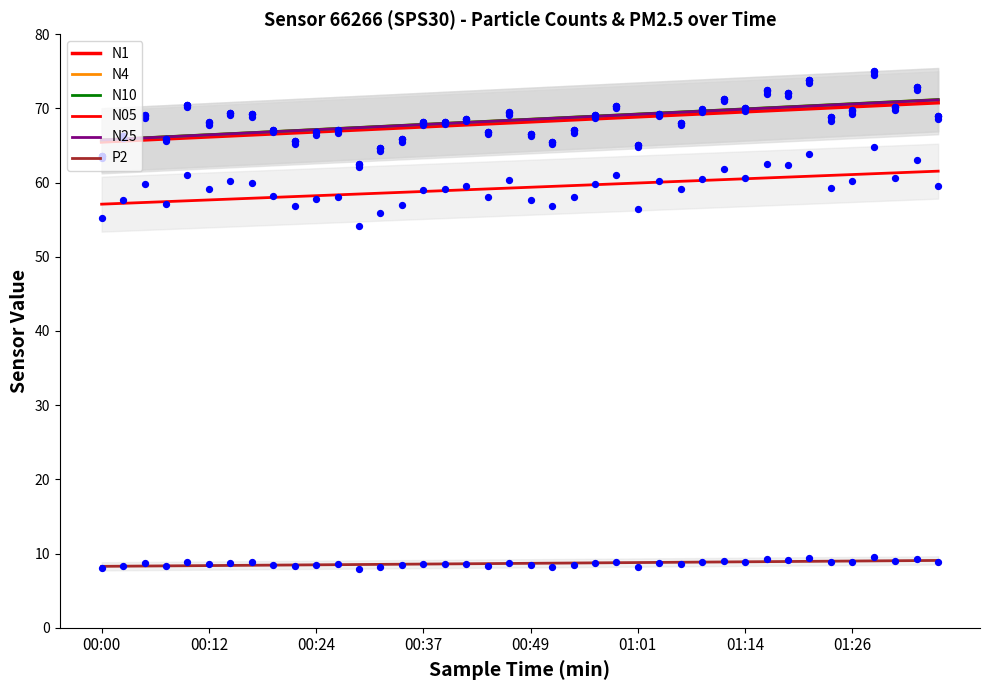

Is the value of N25 at 39 greater than the value of N05 at 38?

Yes